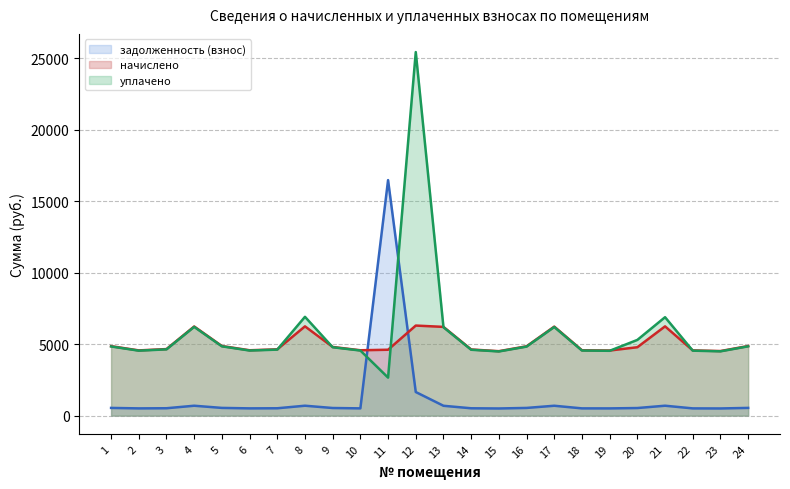

What is the difference between the highest and lowest values at 18?

4063.0